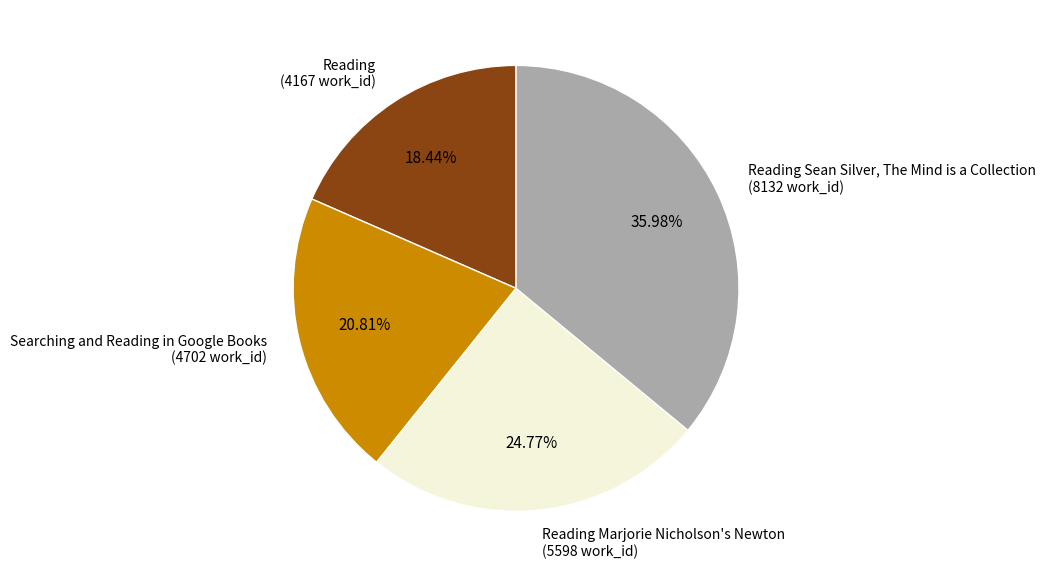

What is the largest slice in the pie chart?

Reading Sean Silver, The Mind is a Collection (8132 work_id)